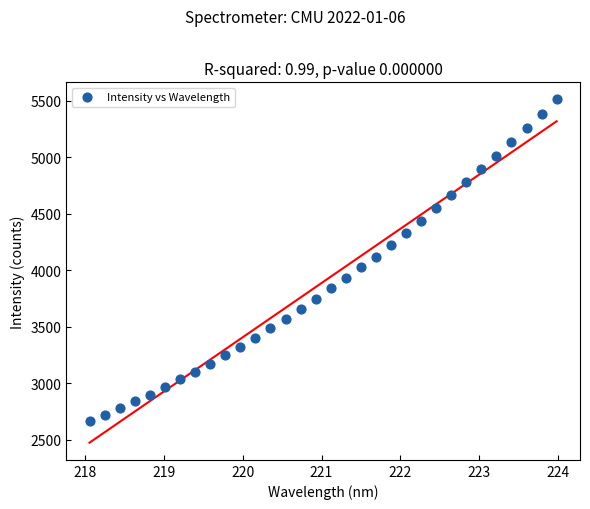

What is the range of Y values (max minus min)?

2851.2